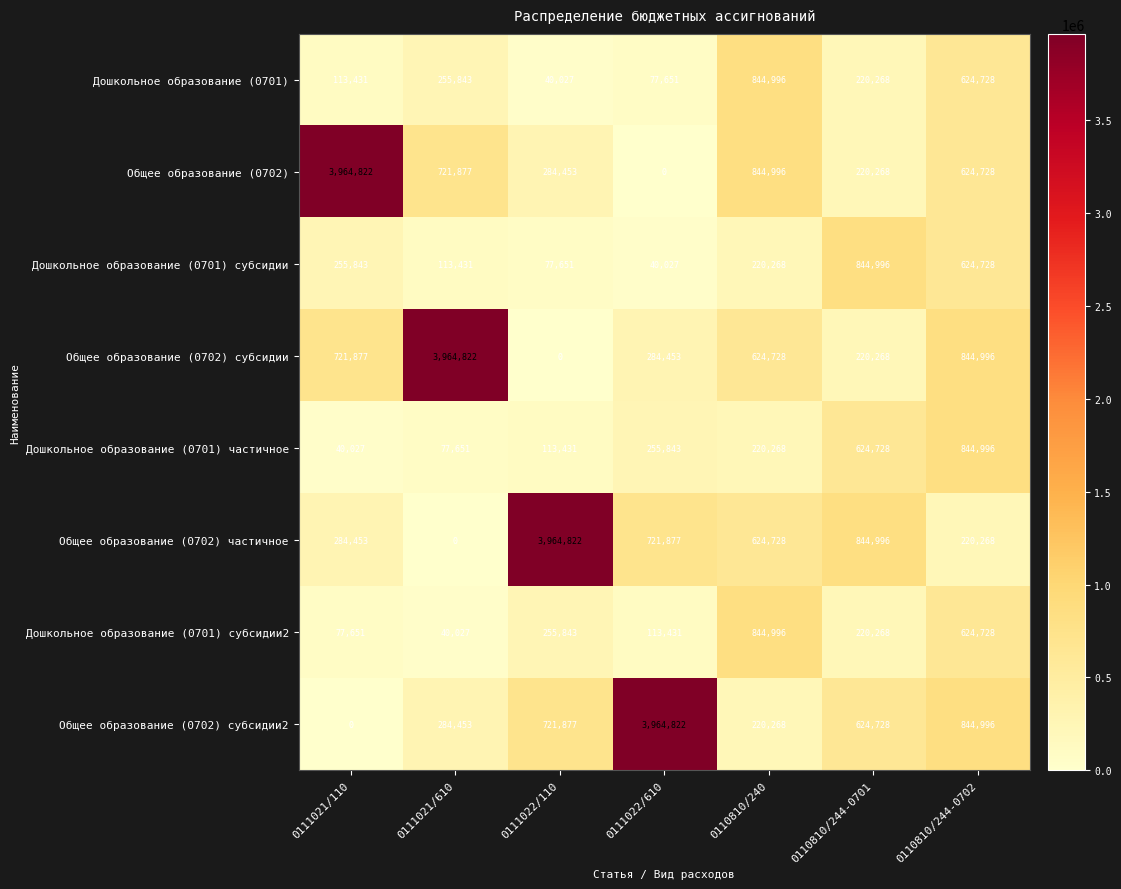

How many distinct data groups are displayed?

8